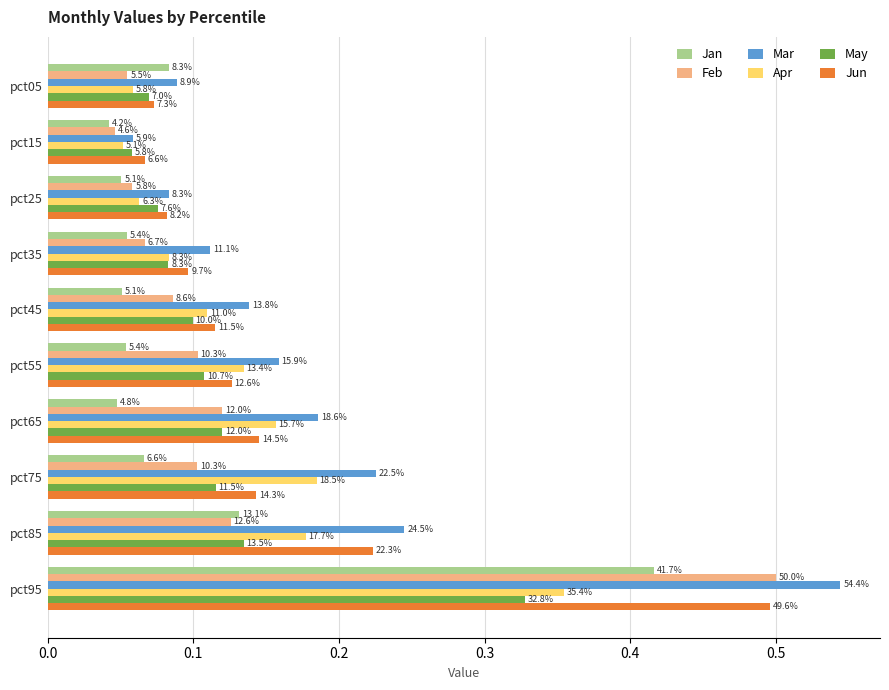

What are all the series names shown in the legend?

Jan, Feb, Mar, Apr, May, Jun